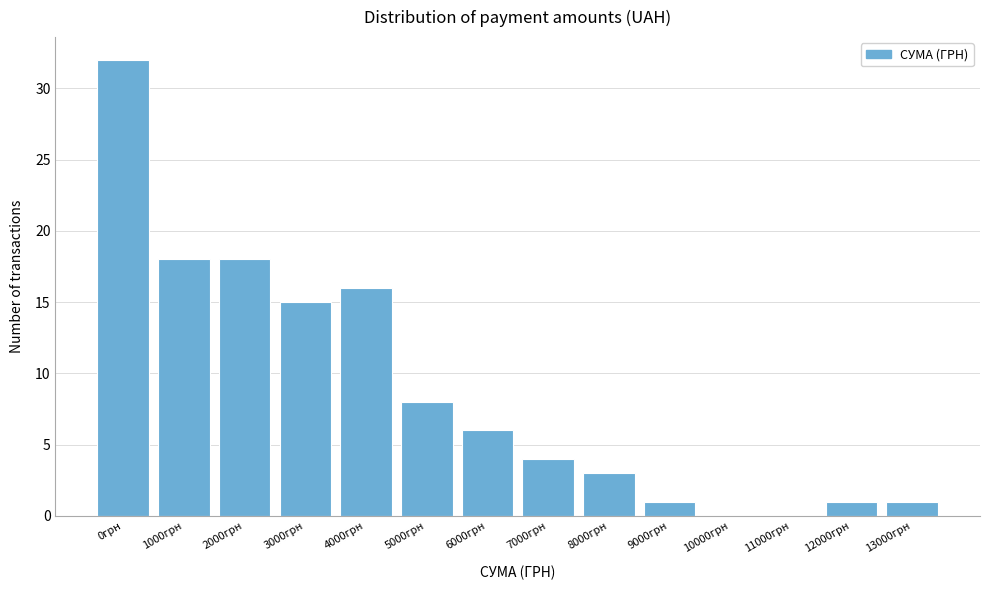

Reading right to left, extract all data points from this chart.

13000грн=1	12000грн=1	11000грн=0	10000грн=0	9000грн=1	8000грн=3	7000грн=4	6000грн=6	5000грн=8	4000грн=16	3000грн=15	2000грн=18	1000грн=18	0грн=32